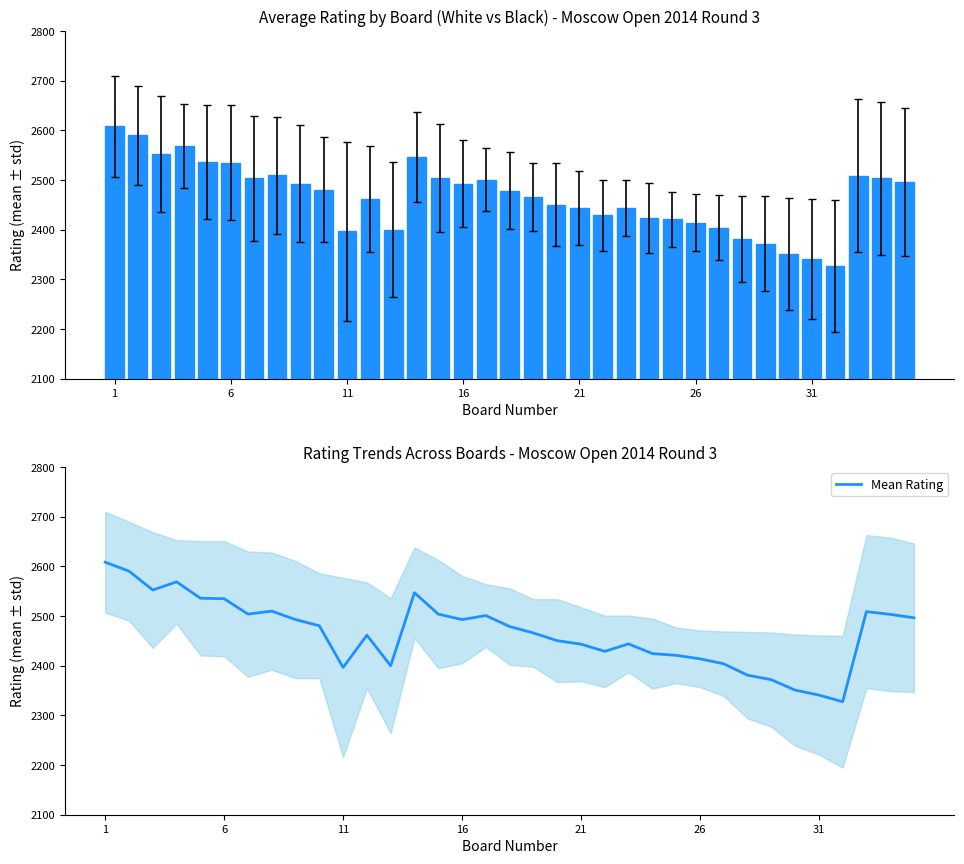

Is it true that the value at 7 is 720.0?

False